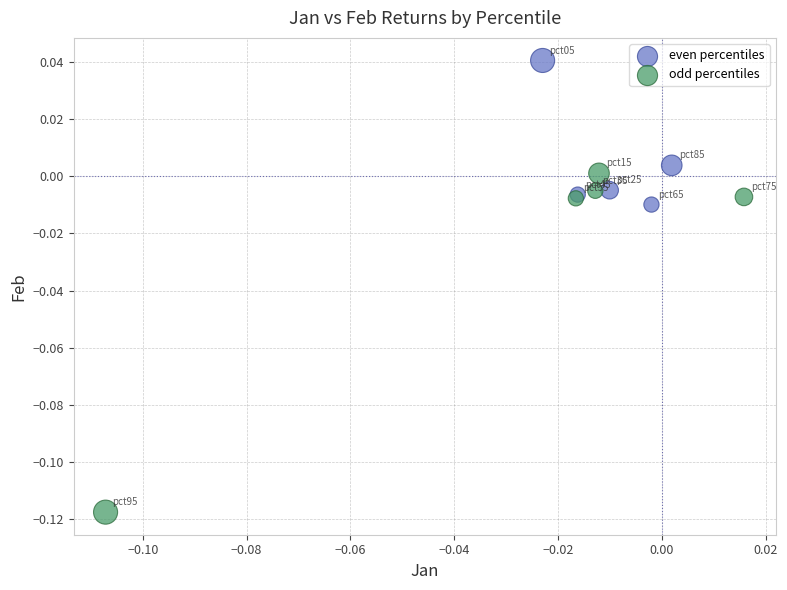

What are all the series names shown in the legend?

even percentiles, odd percentiles